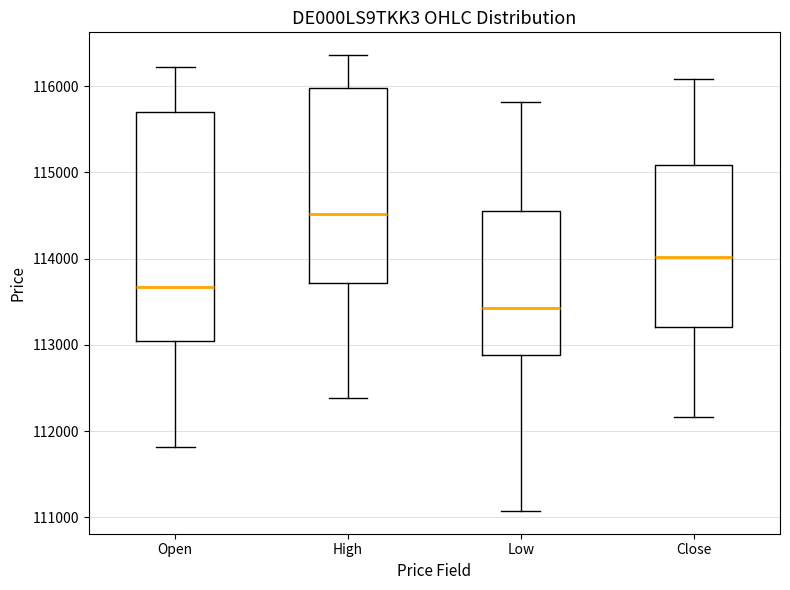

Comparing the boxes themselves (not the whiskers), which one is the tallest?

Open